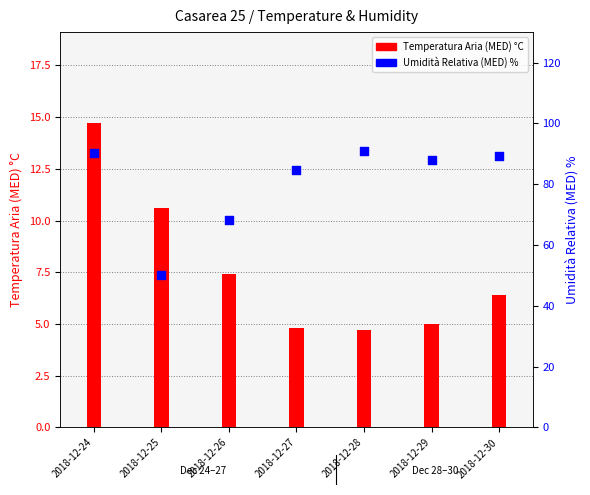

Which series contains the lowest Y value?

Temperatura Aria (MED) °C